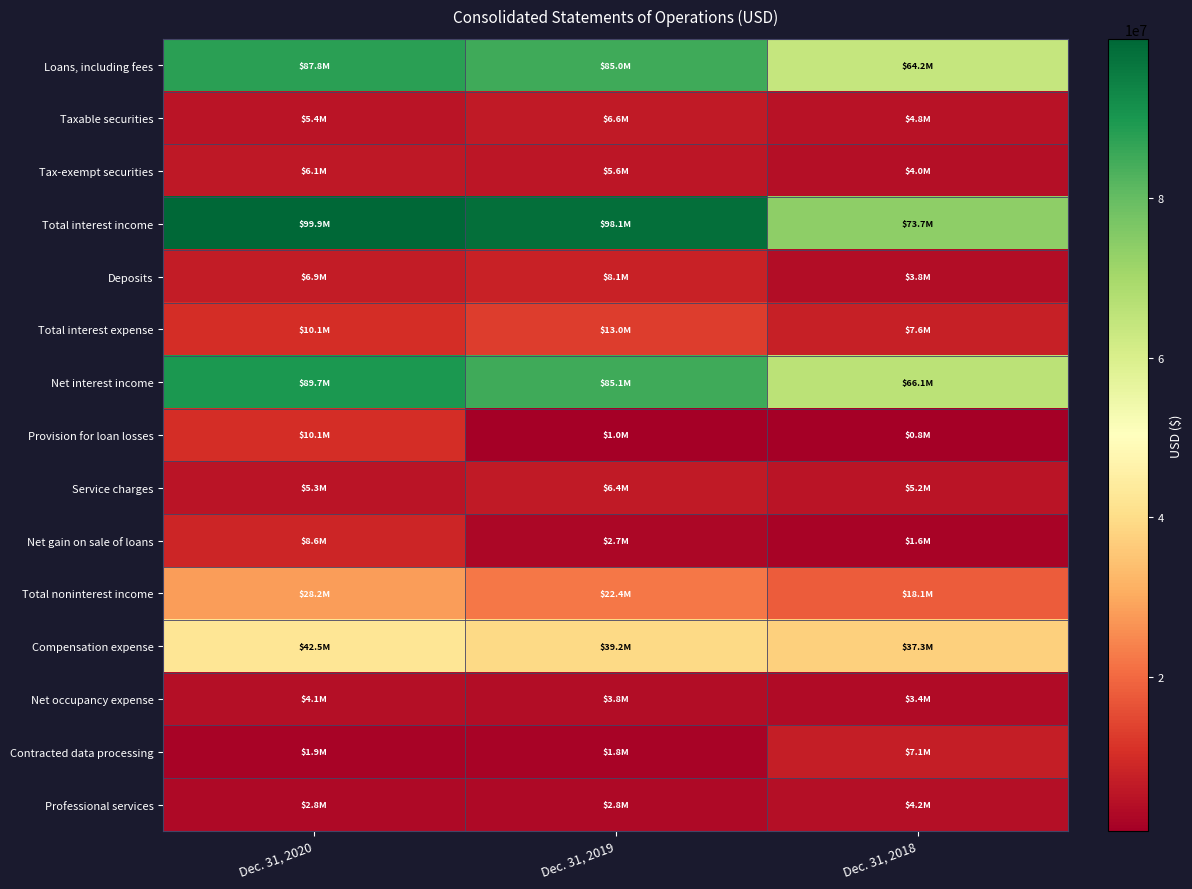

List the series in order of their peak value, lowest first.

Net occupancy expense, Professional services, Tax-exempt securities, Service charges, Taxable securities, Contracted data processing, Deposits, Net gain on sale of loans, Provision for loan losses, Total interest expense, Total noninterest income, Compensation expense, Loans, including fees, Net interest income, Total interest income